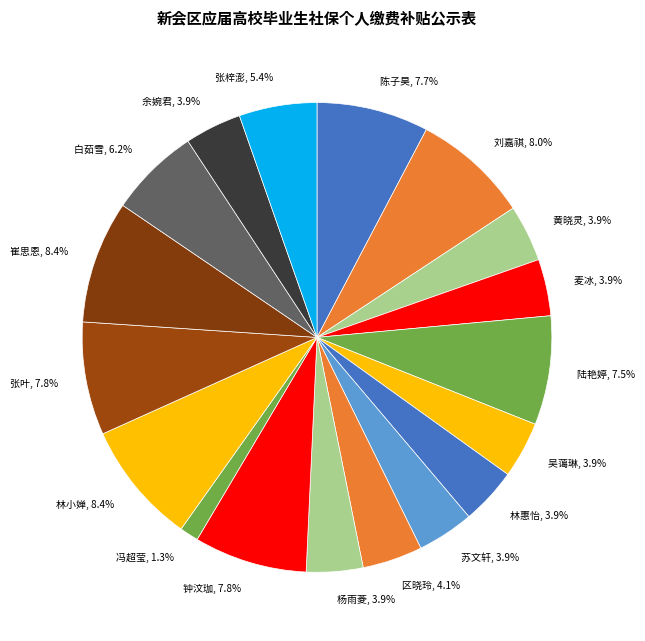

To the nearest percent, what portion does 林惠怡 represent?

4%